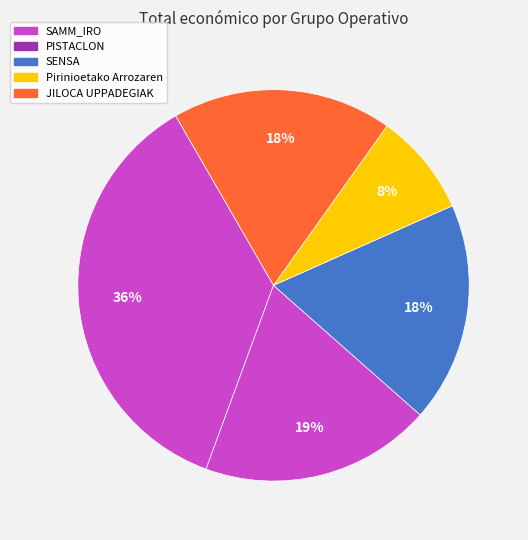

Approximately how many times larger is the value at PISTACLON compared to SAMM_IRO?

0.5